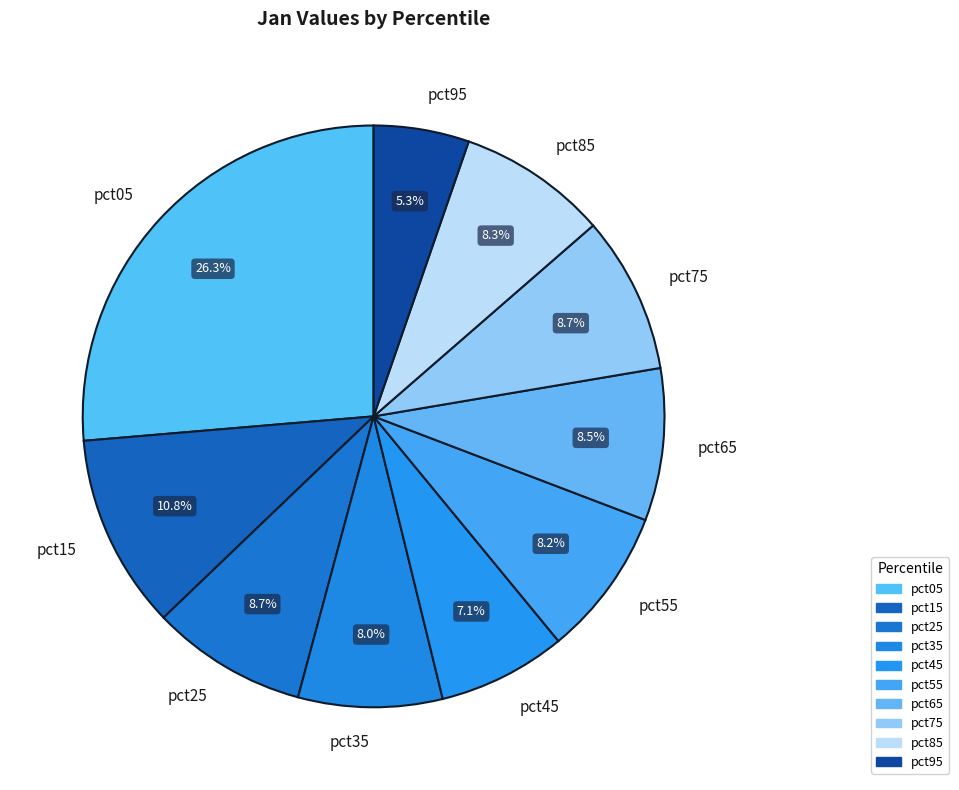

How many slices are in this pie chart?

10